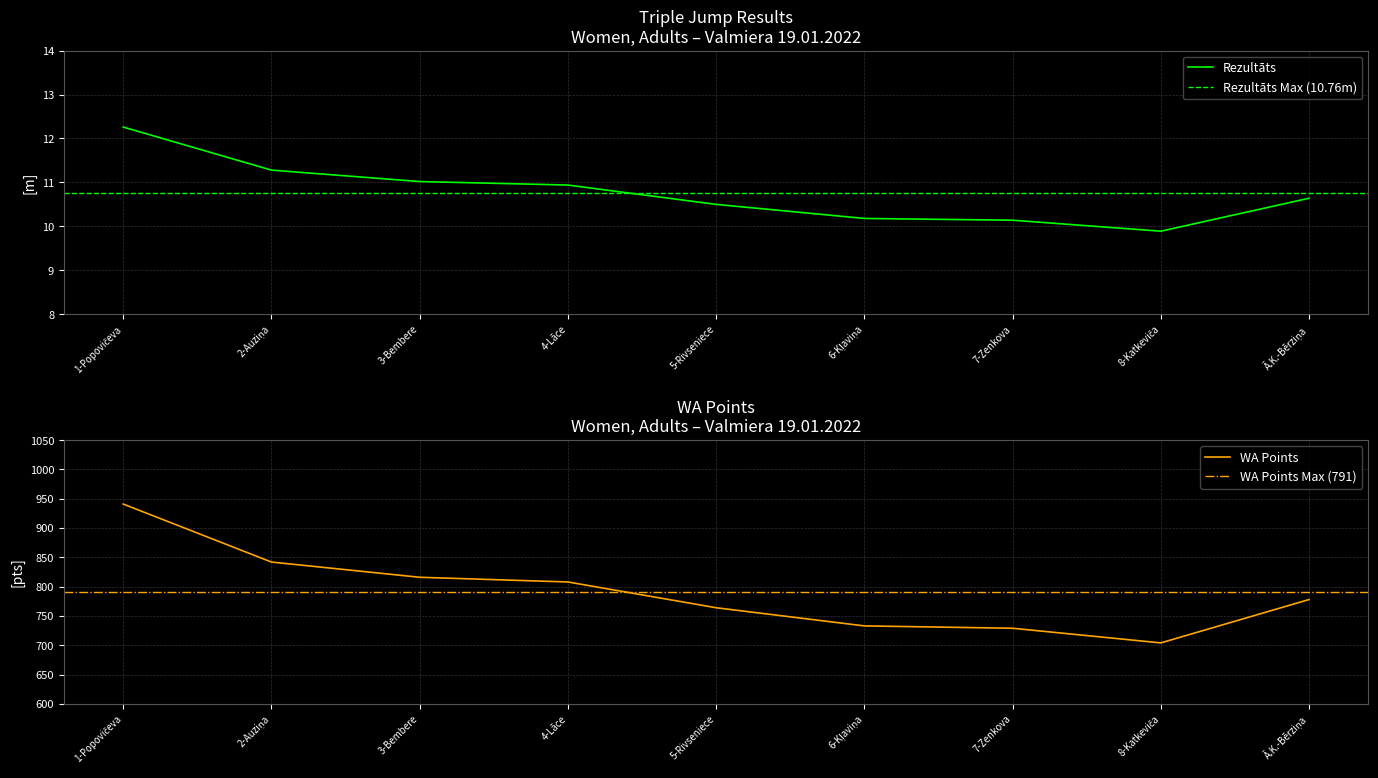

Does the chart display data point markers on the line(s)?

No